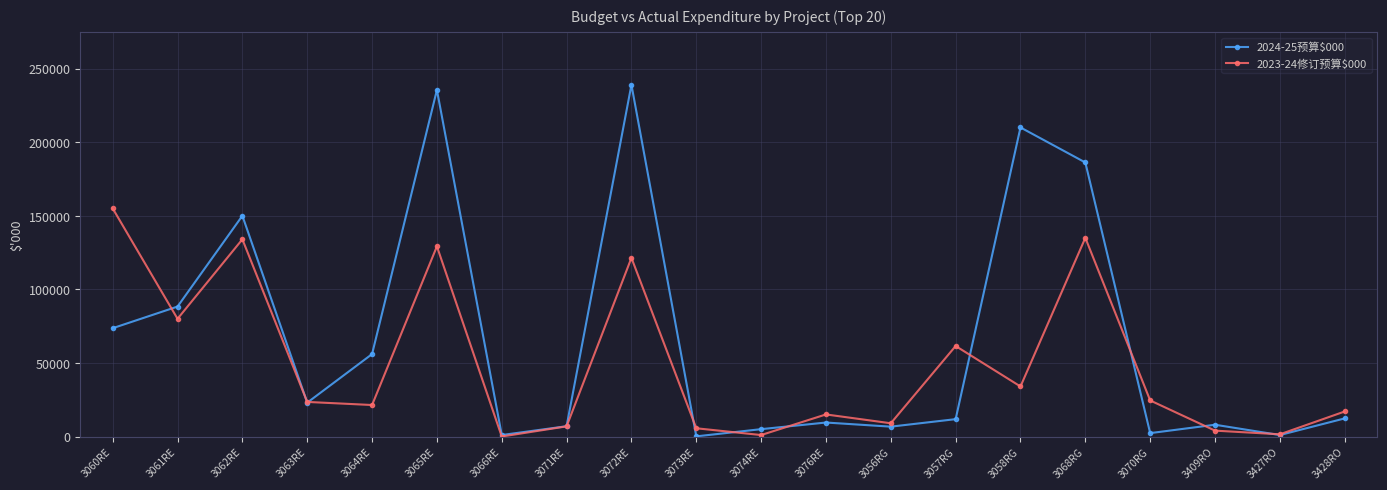

Is the value of 2024-25预算$000 at 3066RE greater than the value of 2023-24修订预算$000 at 3065RE?

No